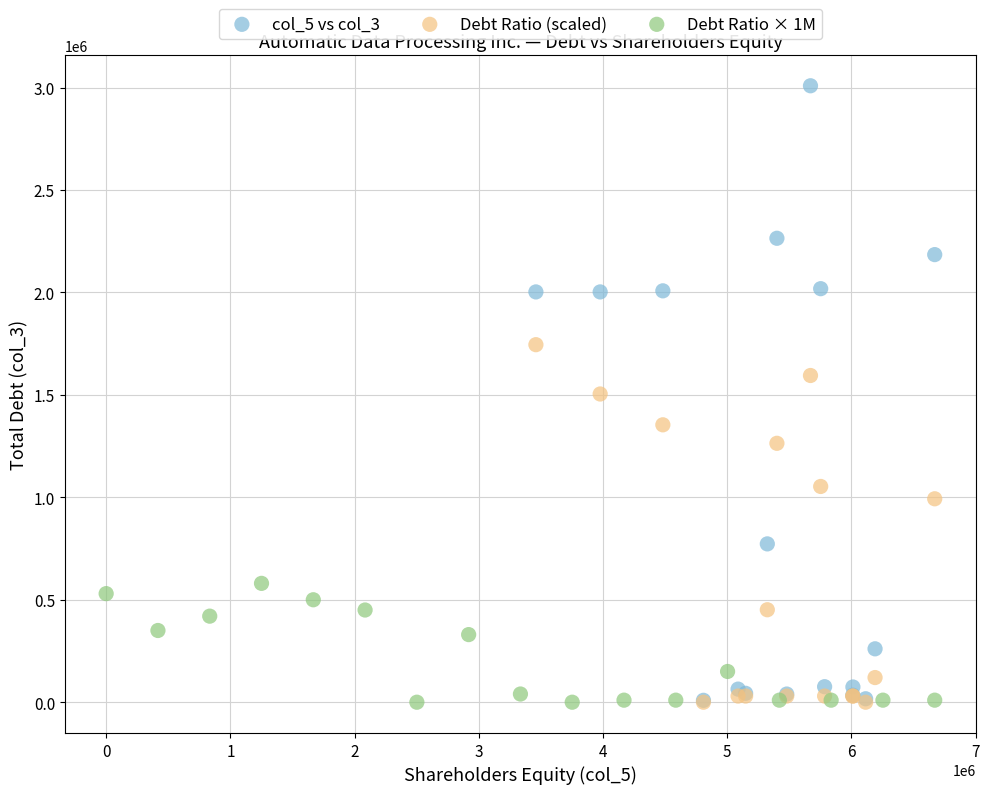

Which series has the largest Y range (max minus min)?

col_5 vs col_3